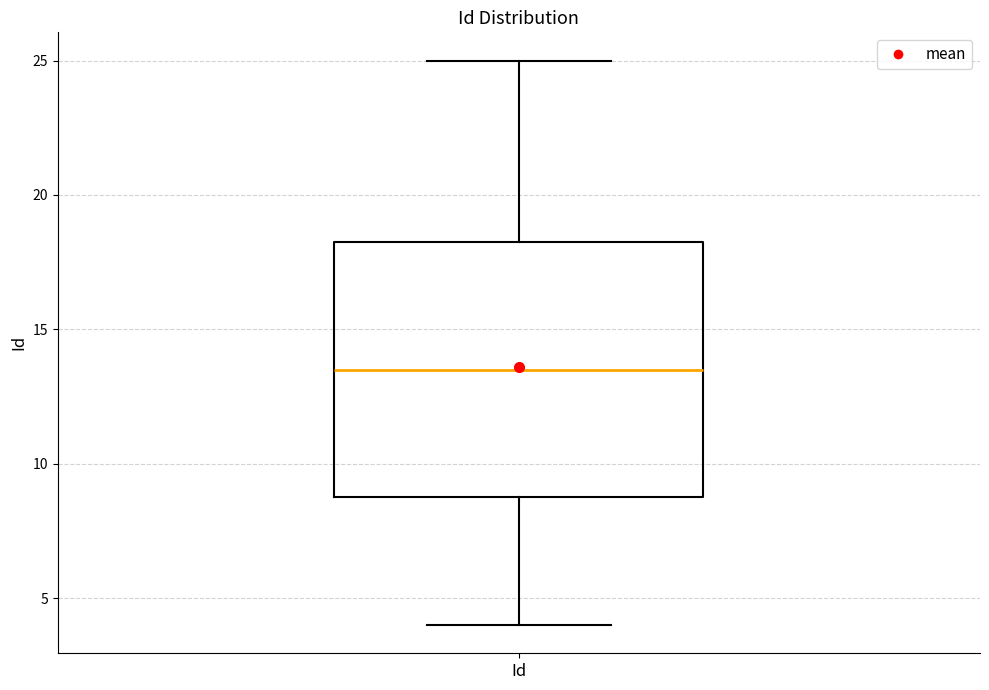

Read this box plot against the y-axis: the position of the median line, the range covered by the box, and the ends of both whiskers. The values are not printed on the chart, so give them approximately, as read against the axis.

median 13.5, box 9.0 to 18.5, whiskers 4.0 to 25.0